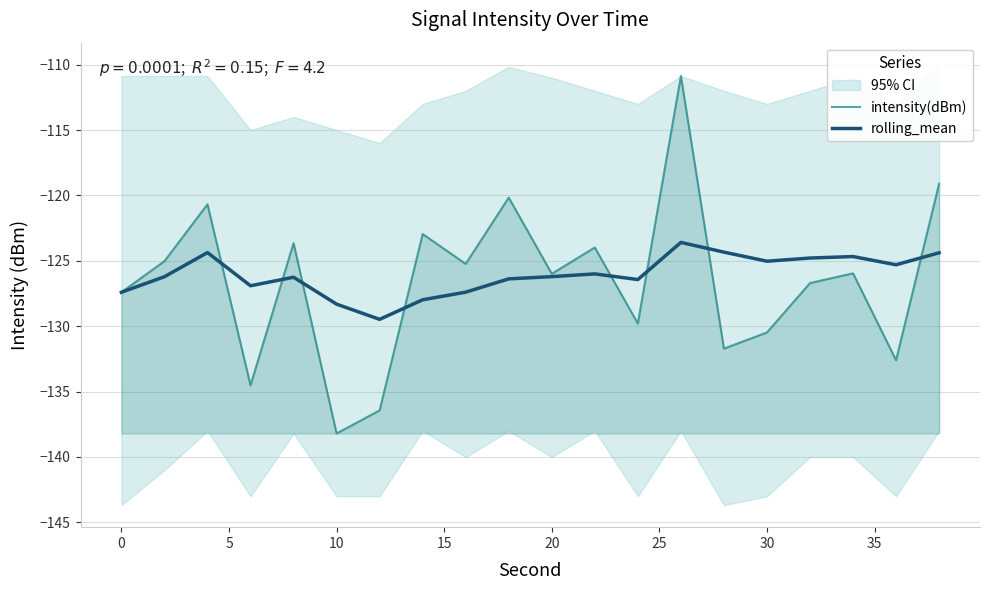

Which series ends up on top after the final intersection of intensity(dBm) and rolling_mean?

intensity(dBm)